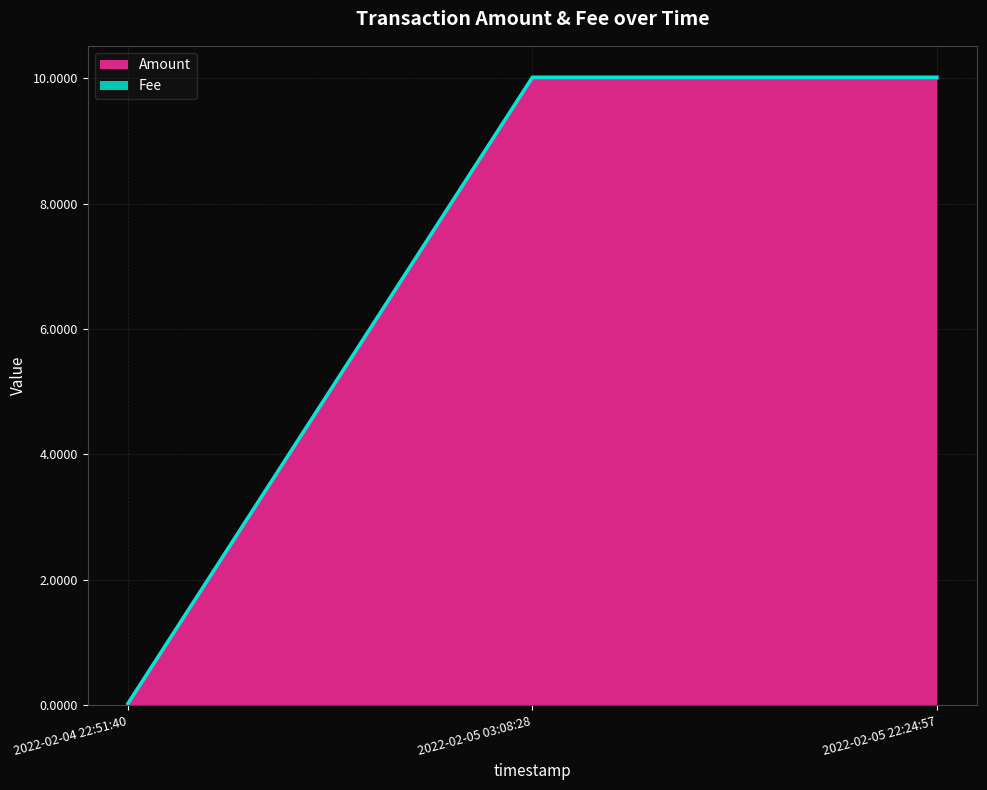

Does the chart have visible grid lines?

Yes